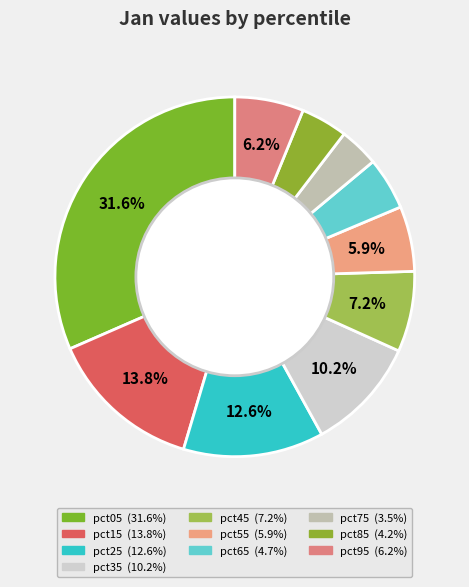

To the nearest percent, what is the combined percentage of pct95 and pct35?

16%